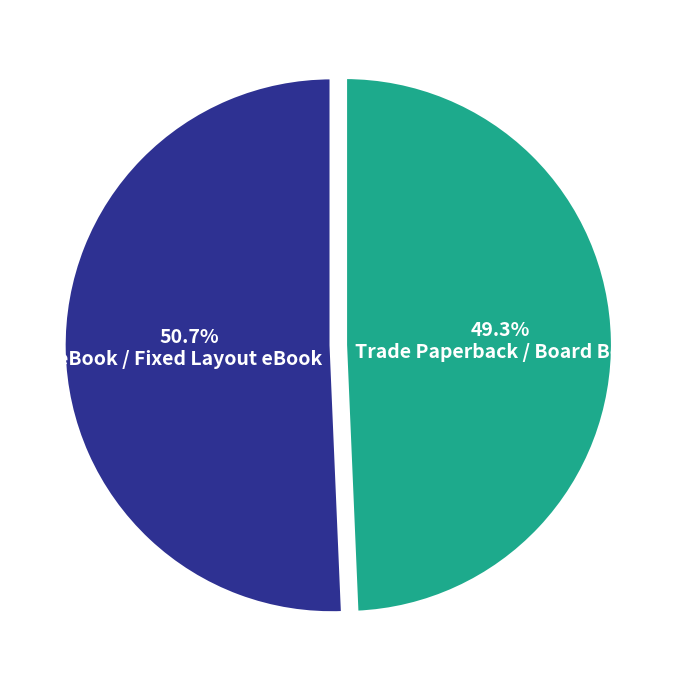

Is there any slice that represents more than half of the pie?

Yes